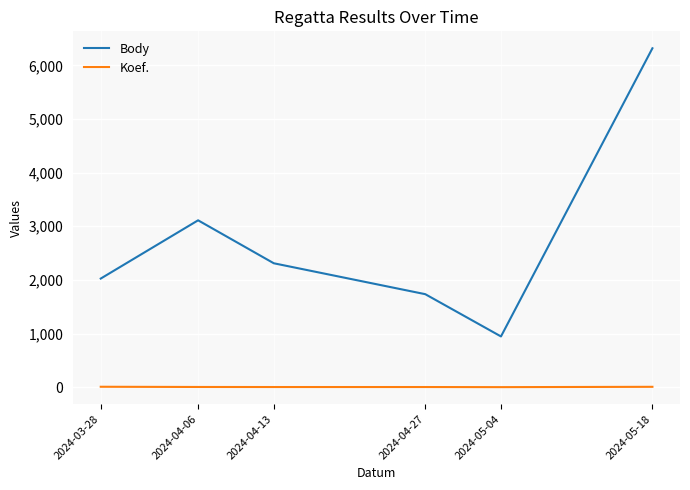

What is the difference between the maximum and minimum values in the Body series?

5372